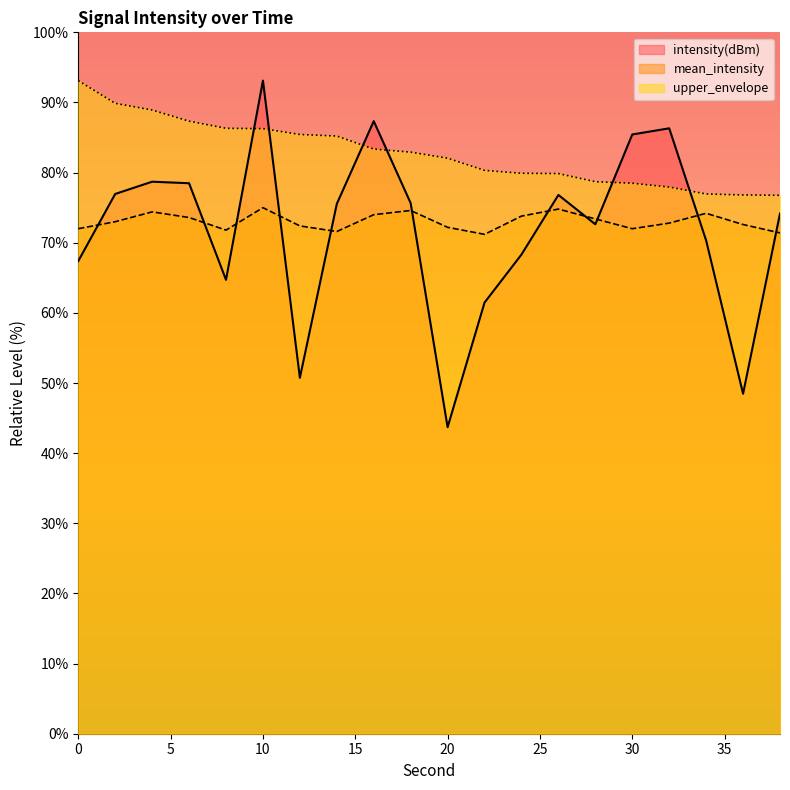

Reading right to left, transcribe all the data shown in this chart.

intensity(dBm): 74.2	48.5	70.3	86.3	85.4	72.6	76.8	68.3	61.5	43.7	75.6	87.3	75.5	50.8	93.1	64.7	78.5	78.7	77.0	67.4
mean_intensity: 71.4	72.6	74.2	72.8	72.0	73.4	74.8	73.8	71.2	72.2	74.6	74.0	71.6	72.4	75.0	71.8	73.6	74.4	73.0	72.0
upper_envelope: 76.8	76.8	77.0	77.9	78.5	78.7	79.9	79.9	80.3	82.1	82.9	83.4	85.2	85.4	86.3	86.3	87.3	88.9	89.9	93.1